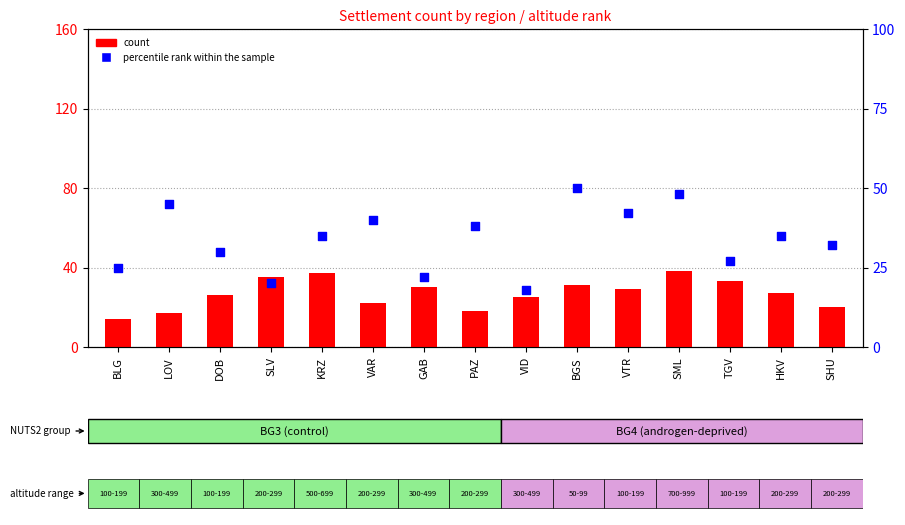

Which series reaches the minimum Y coordinate?

count